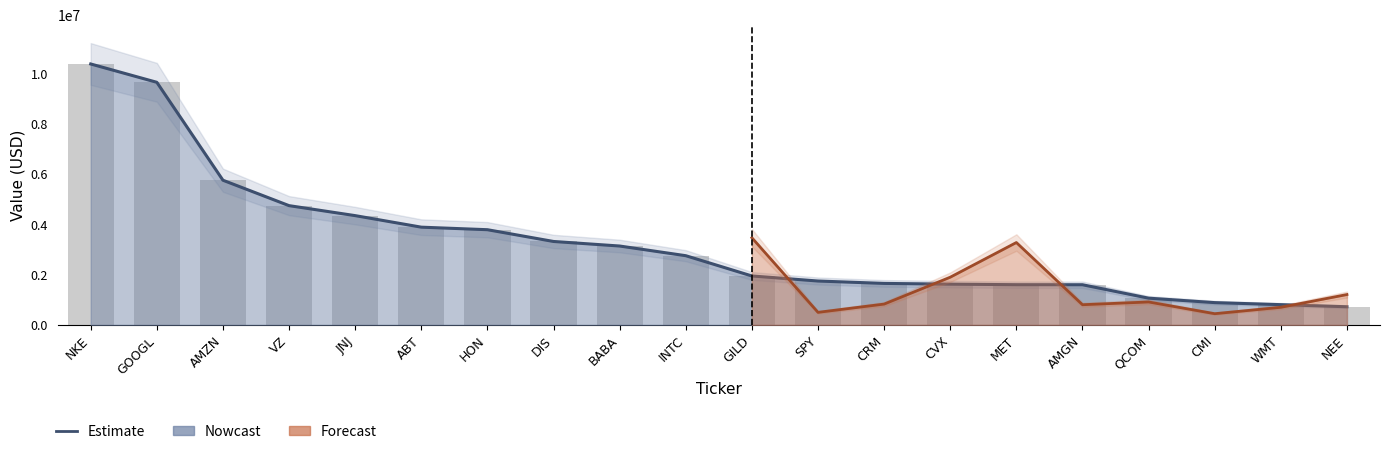

Rank the categories by value from highest to lowest.

NKE, GOOGL, AMZN, VZ, JNJ, ABT, HON, DIS, BABA, INTC, GILD, SPY, CRM, CVX, MET, AMGN, QCOM, CMI, WMT, NEE